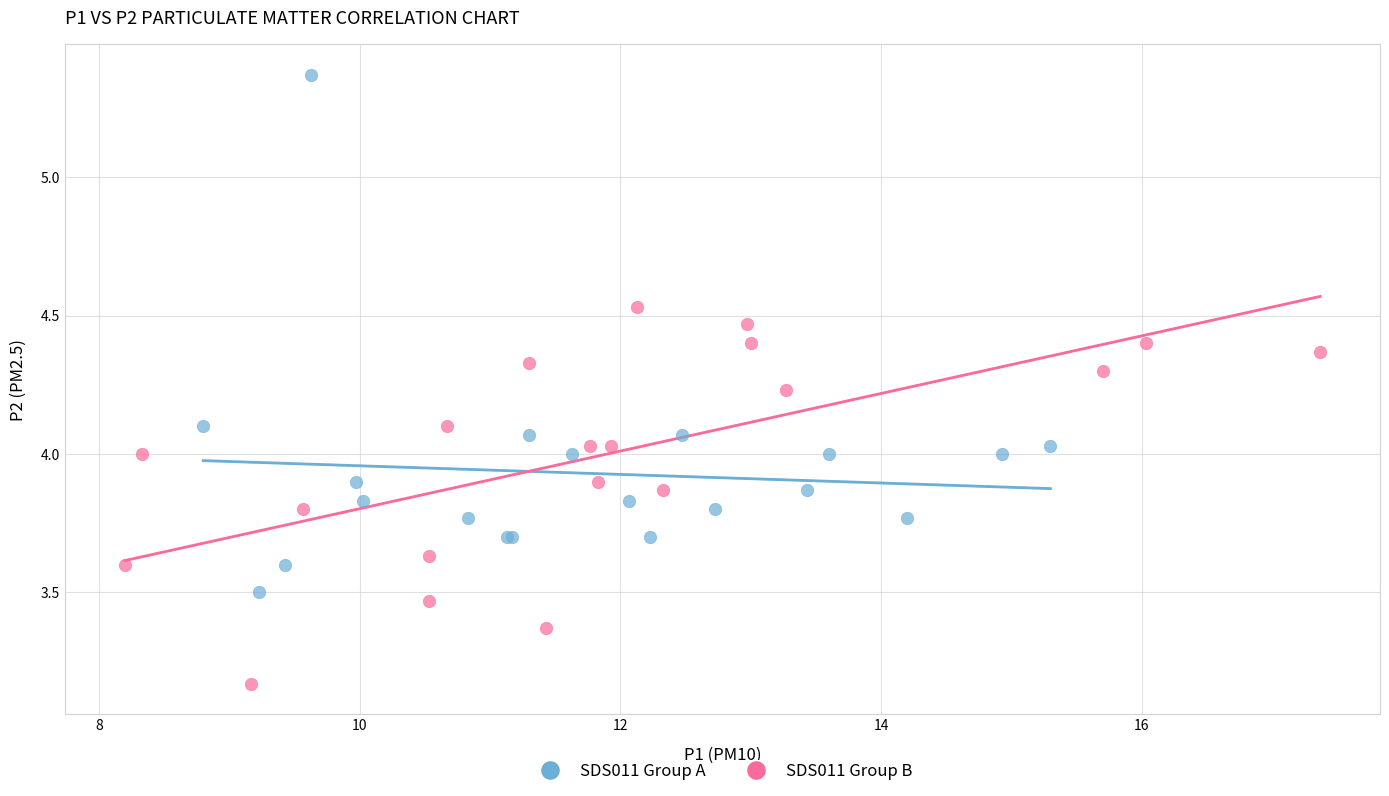

Which series contains the lowest Y value?

SDS011 Group B